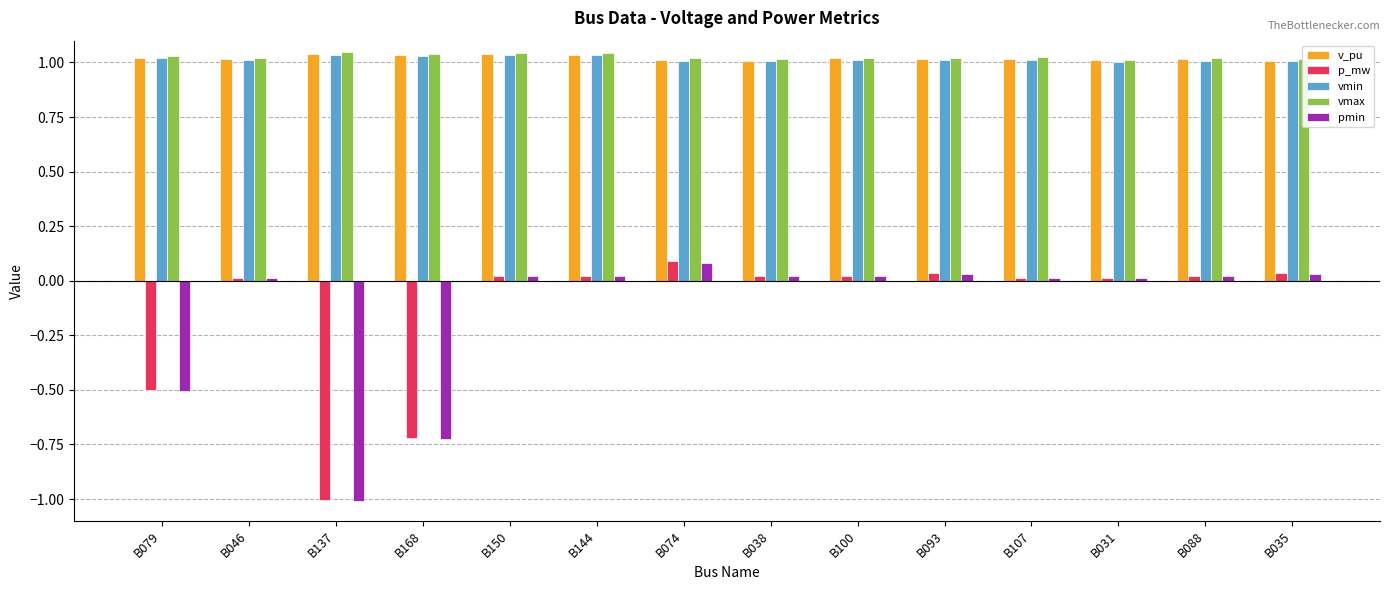

Is it true that pmin equals 0.0 at B031?

True